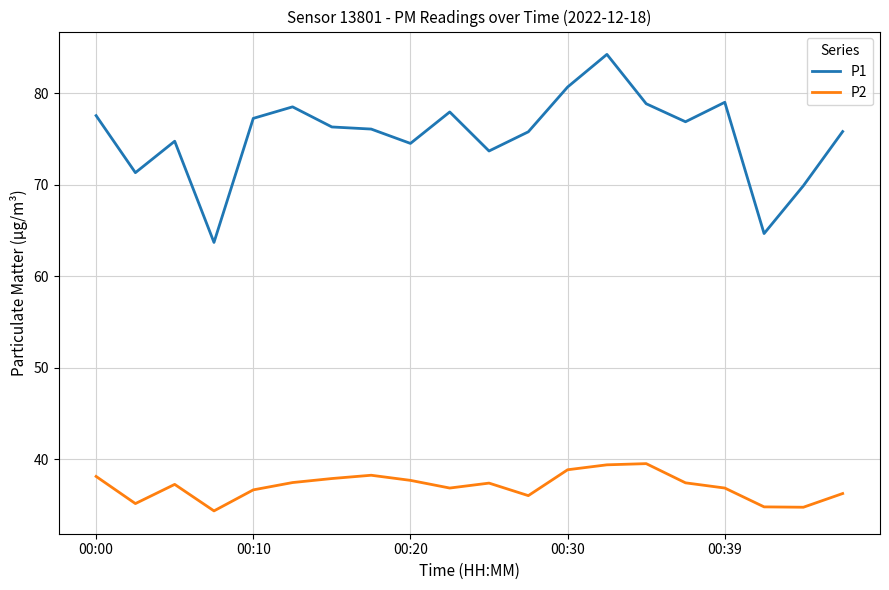

True or false: P1 and P2 intersect in this chart.

False